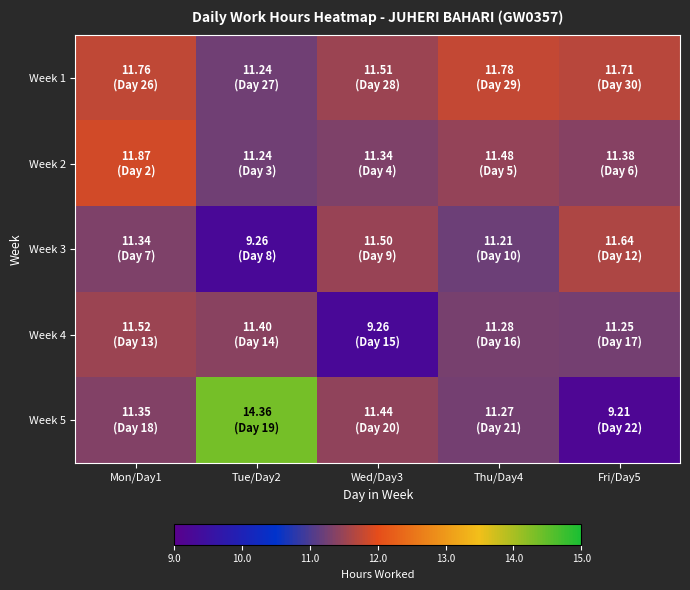

At how many categories does at least one series exceed 9?

5